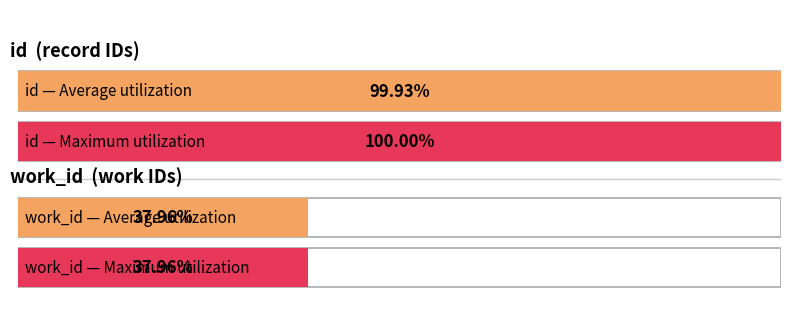

Which series has the widest spread of values?

id